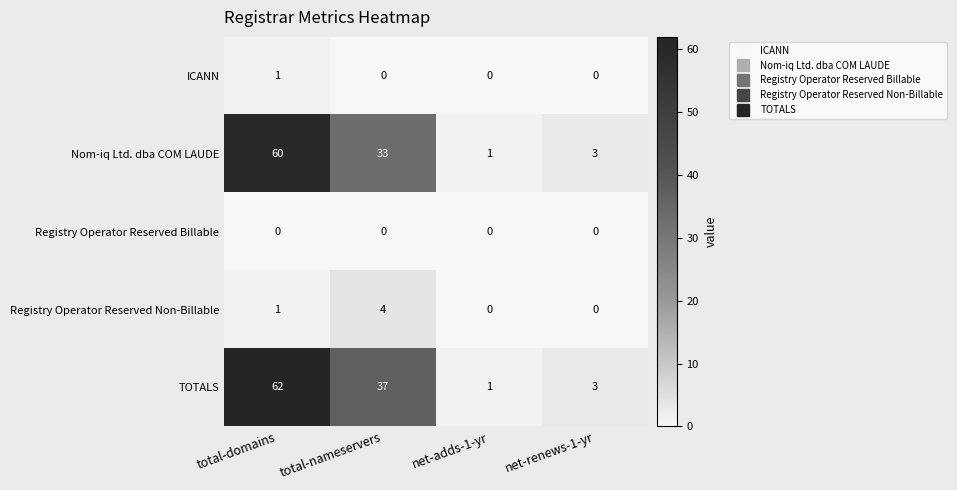

What is the sum of all Nom-iq Ltd. dba COM LAUDE values?

97